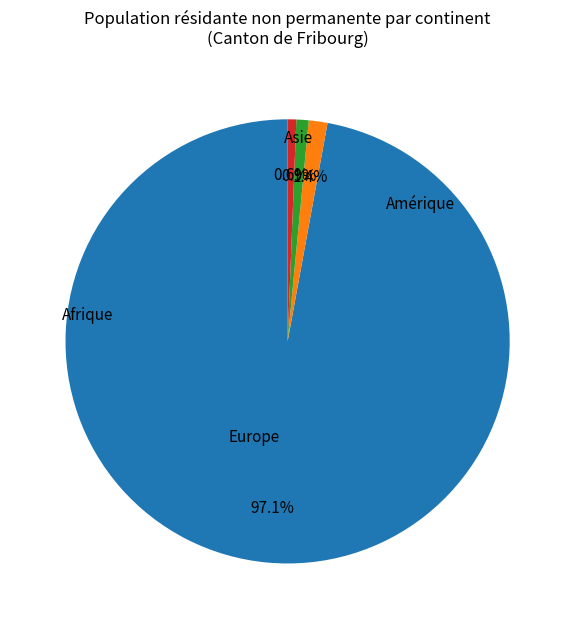

Count the number of slices in the pie.

4